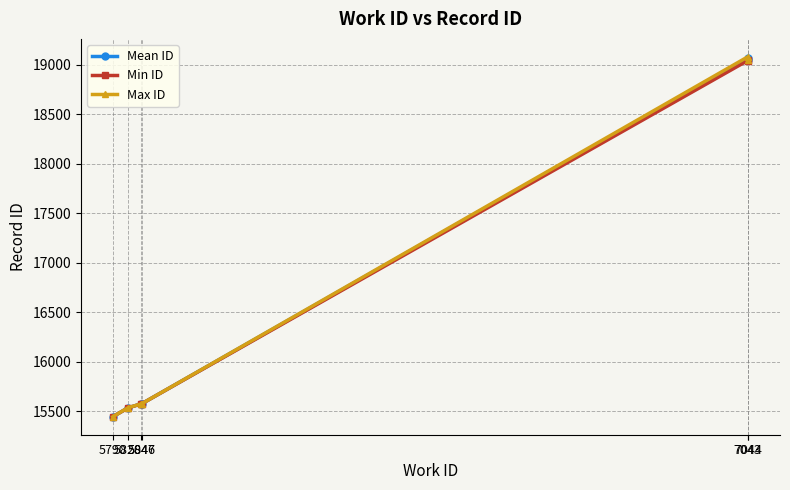

At how many categories does at least one series exceed 18489?

2